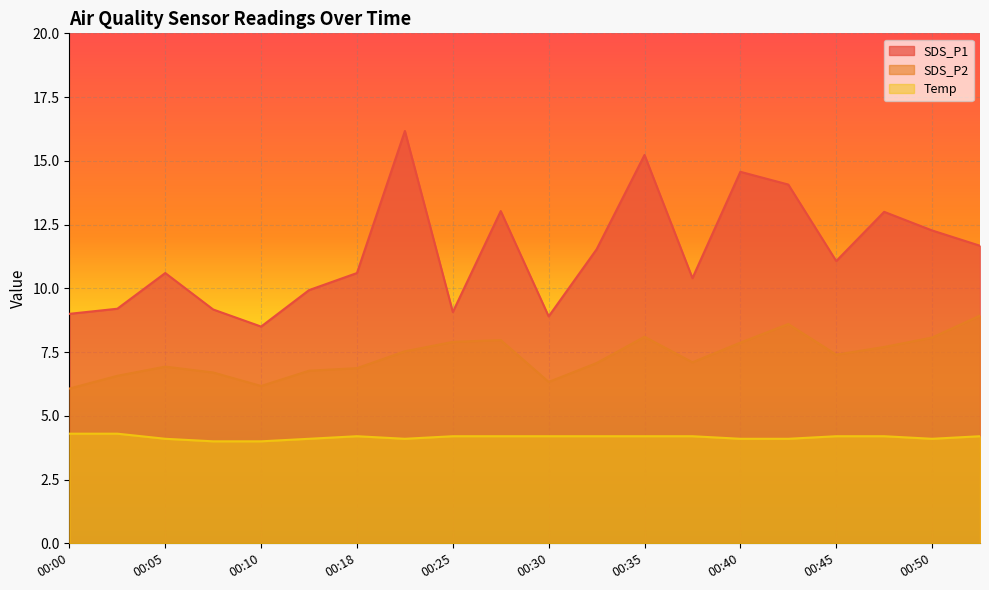

At which label does SDS_P2 first exceed 7?

00:20